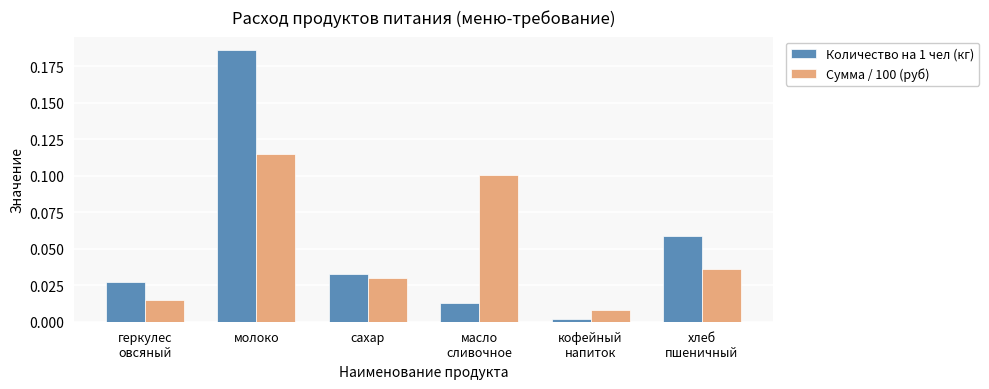

What are all the series names shown in the legend?

Количество на 1 чел (кг), Сумма / 100 (руб)